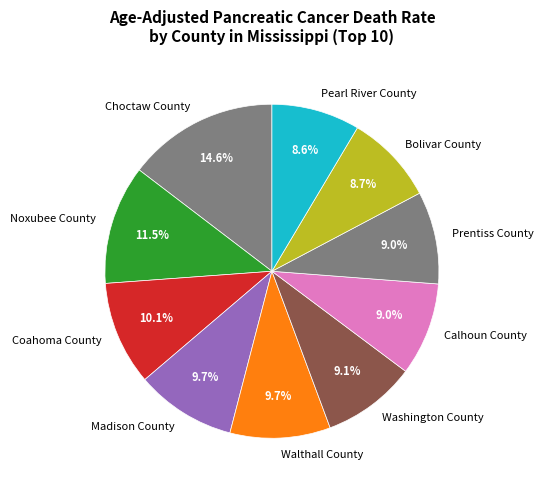

Approximately how many times larger is the value at Walthall County compared to Choctaw County?

0.7